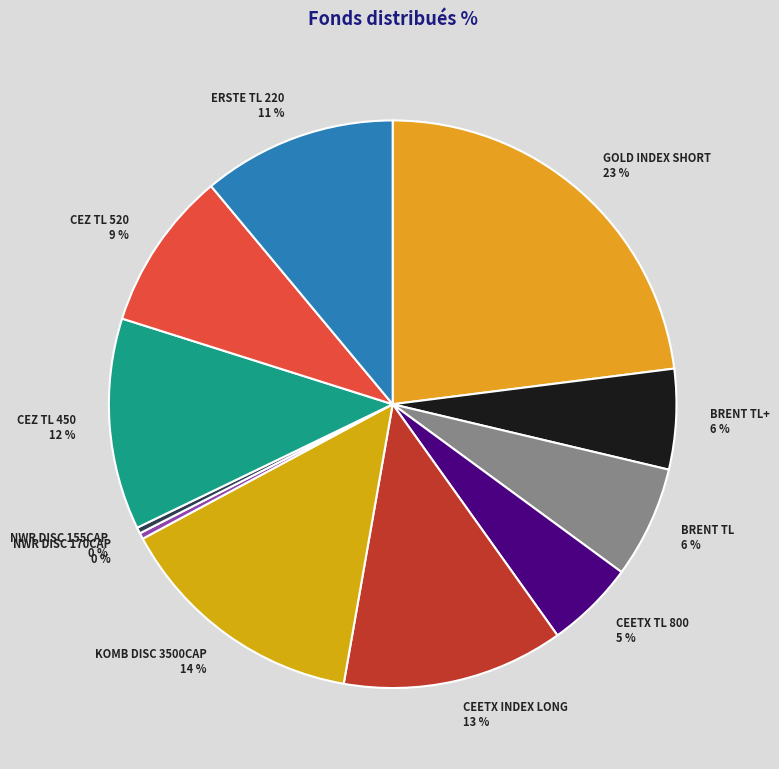

What is the largest slice in the pie chart?

GOLD INDEX SHORT 23 %